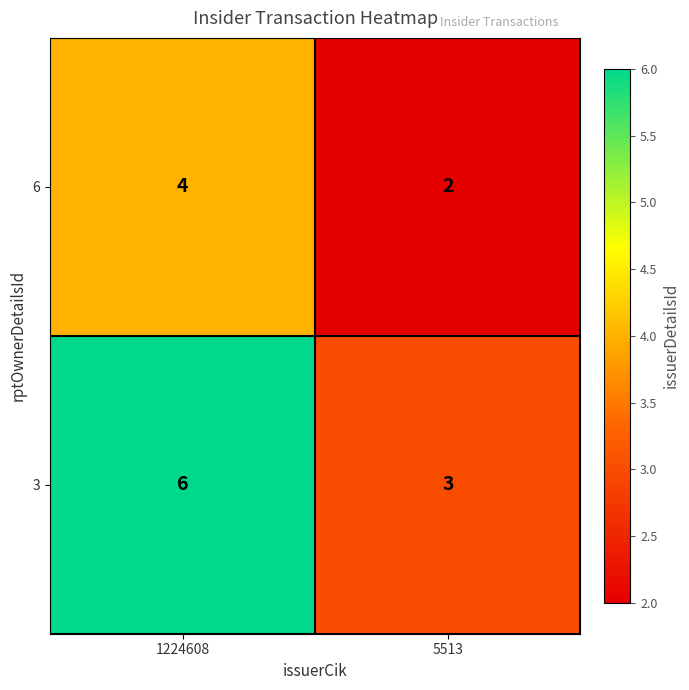

What is the difference between the 3 values at 1224608 and 5513?

3